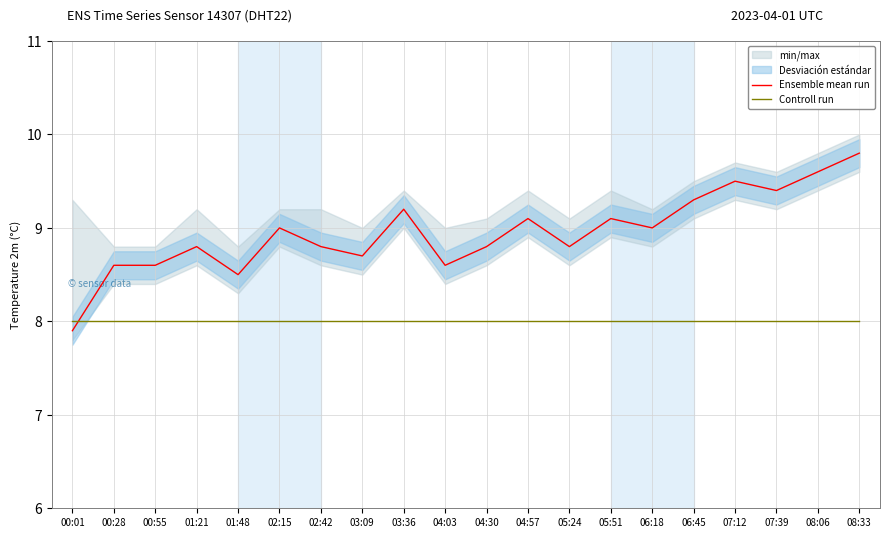

What is the difference between the highest and lowest values at 04:30?

0.8